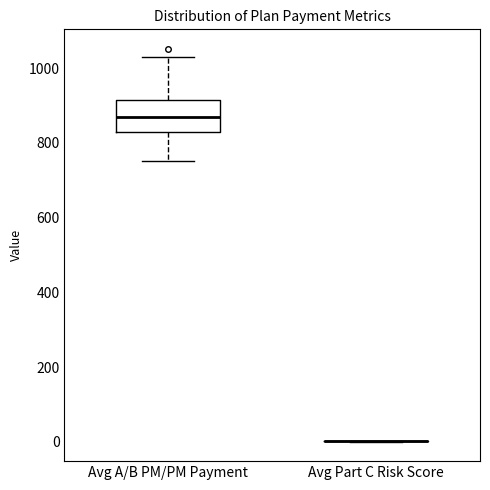

Reading left to right, transcribe this box plot: for each box, give where its median line is, the range the box spans, and where its two whiskers end, as read against the y-axis. The values are not printed on the chart, so give them approximately, as read against the axis.

Avg A/B PM/PM Payment: median 860, box 820 to 920, whiskers 760 to 1020
Avg Part C Risk Score: box collapsed to a line at 0, whiskers 0 to 0